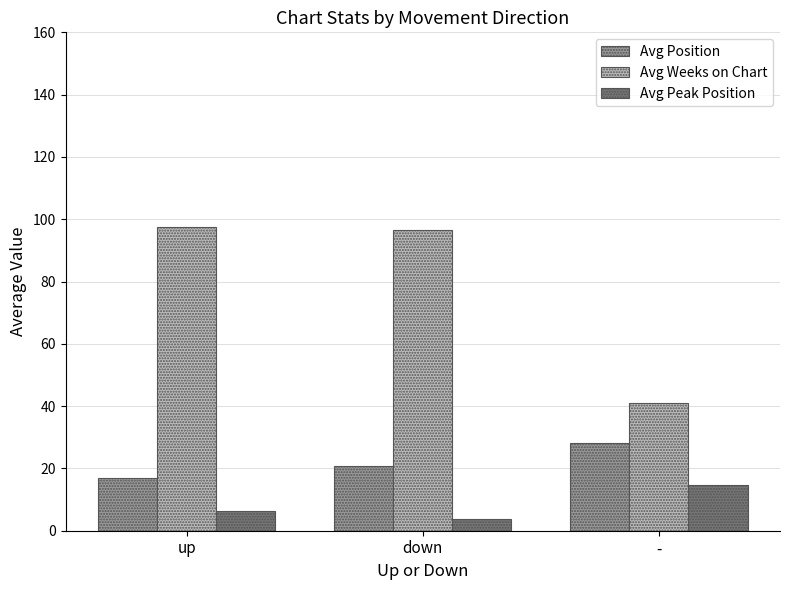

True or false: Avg Position has a value of 13.0 at down.

False